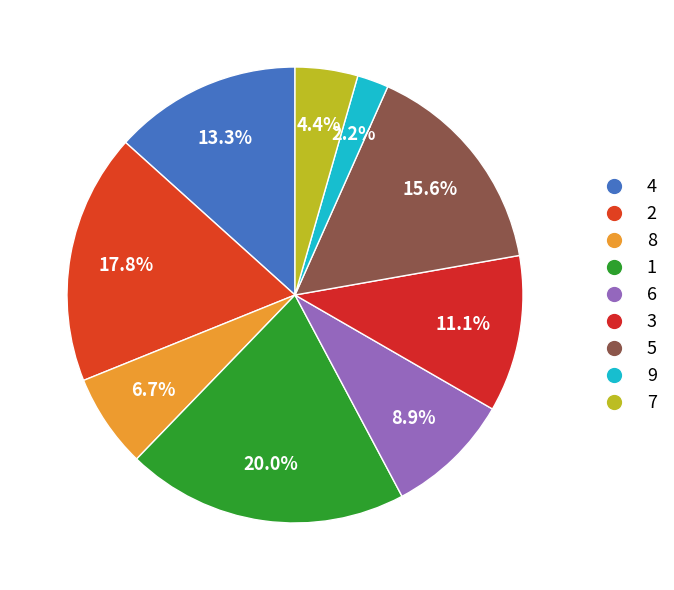

Is there any slice that represents more than half of the pie?

No